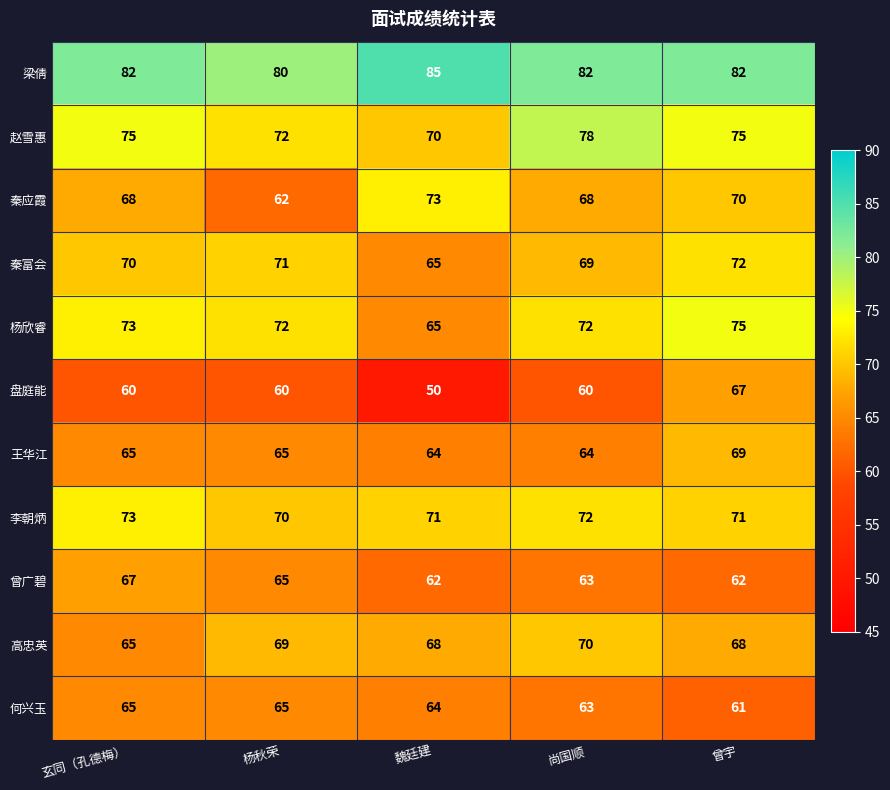

Is it true that 李朝炳 equals 73 at 玄同（孔德梅）?

True